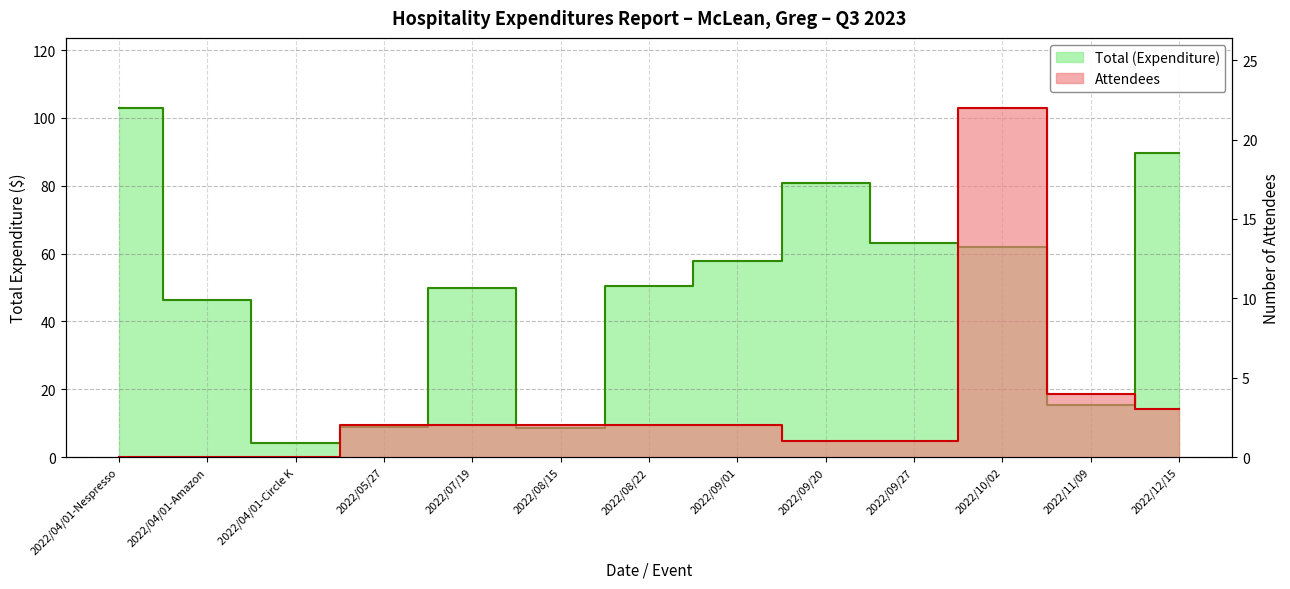

True or false: Total (Expenditure) and Attendees intersect in this chart.

False